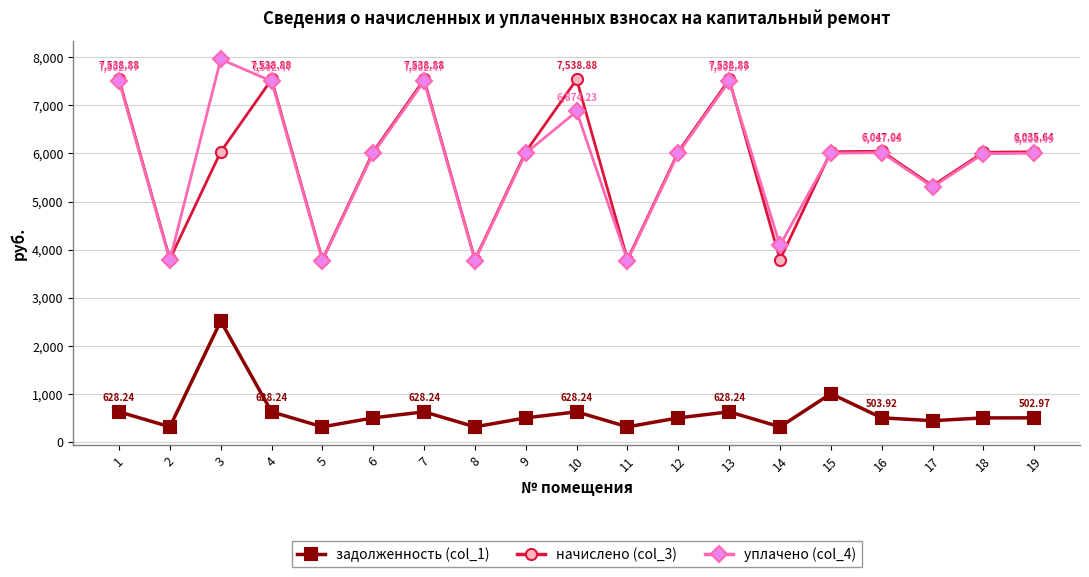

Rank the series at 3 from lowest to highest value.

задолженность (col_1), начислено (col_3), уплачено (col_4)